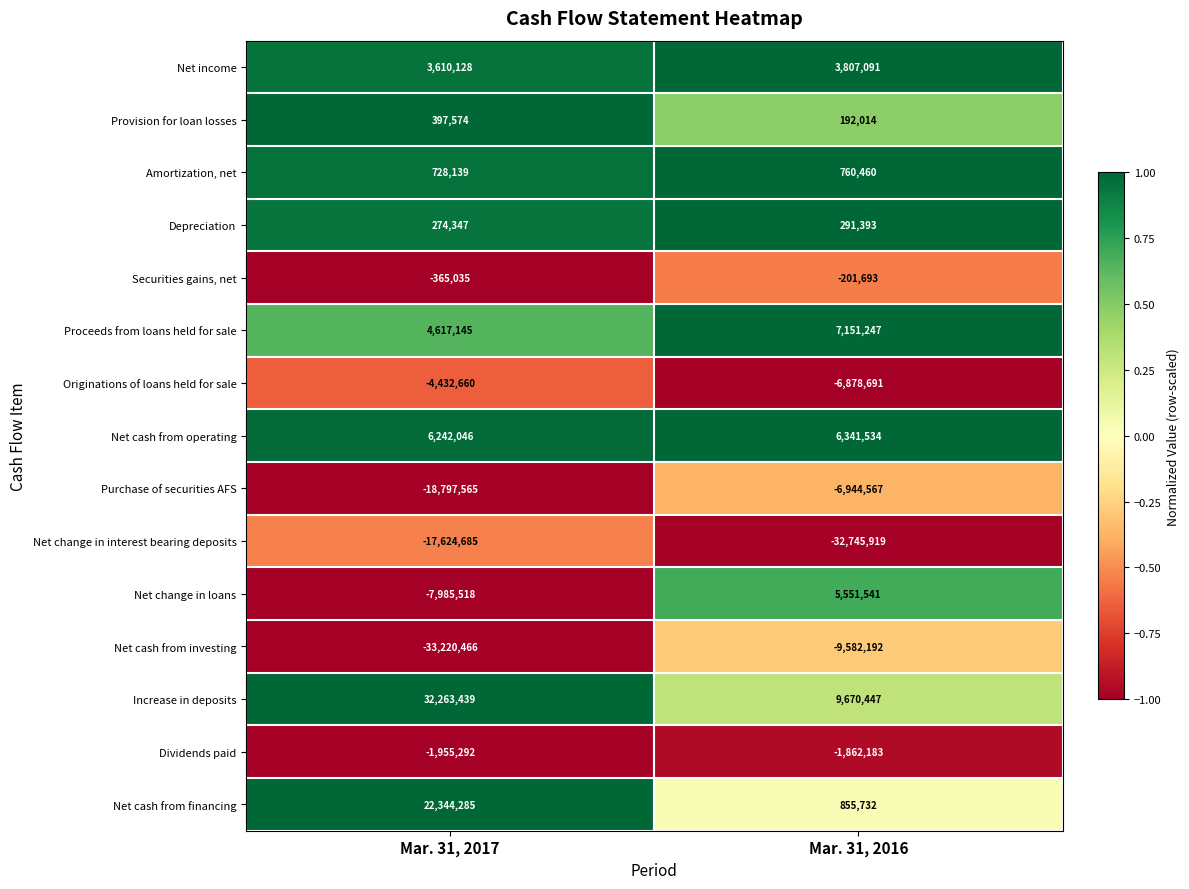

Which label corresponds to the largest value in the chart?

Mar. 31, 2017